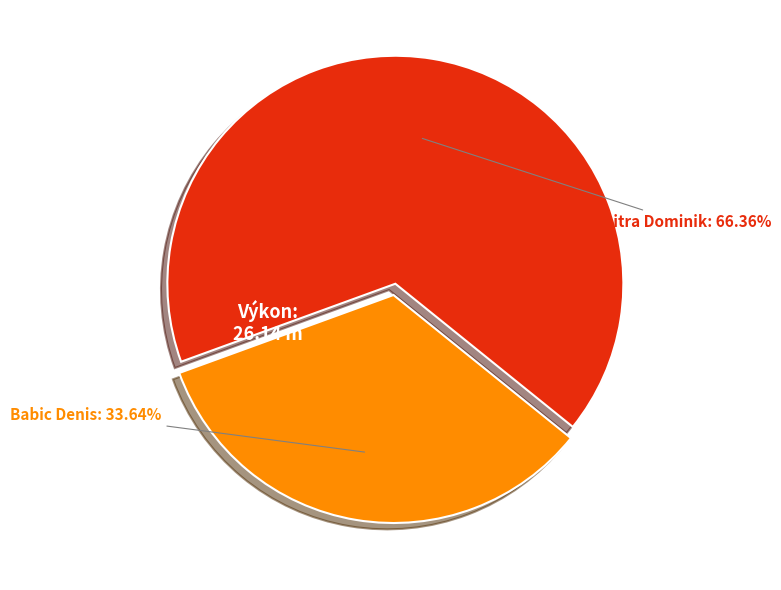

What is the largest slice in the pie chart?

Sanitra Dominik